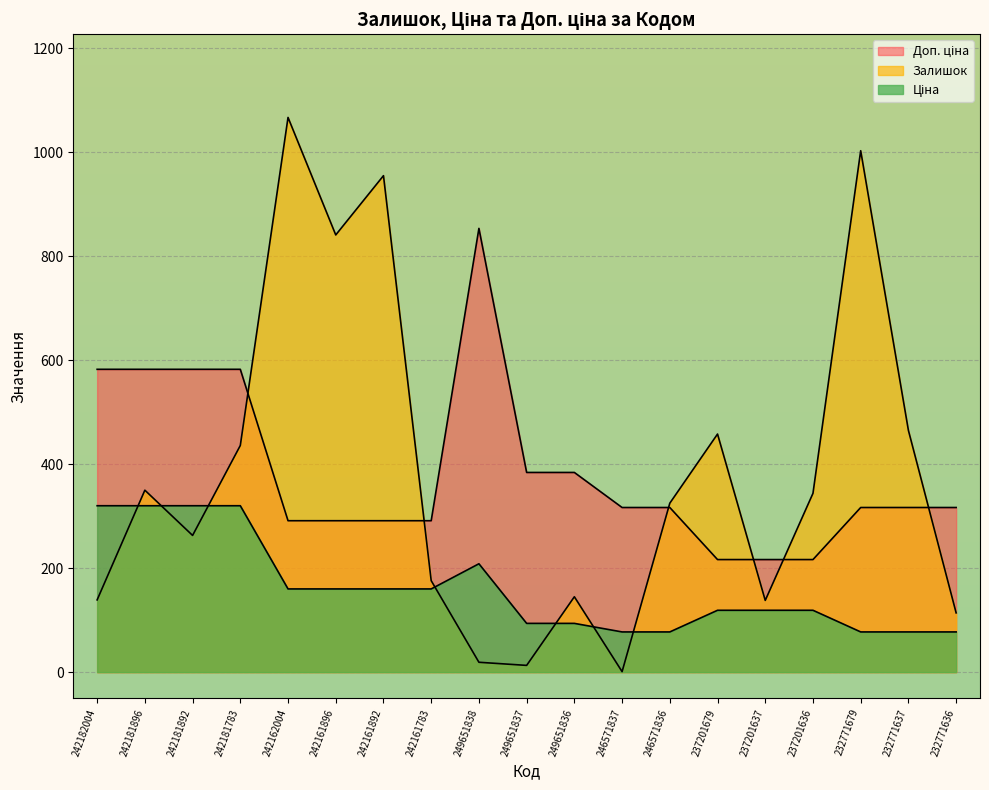

What is the label of the 3rd point from the left?

242181892